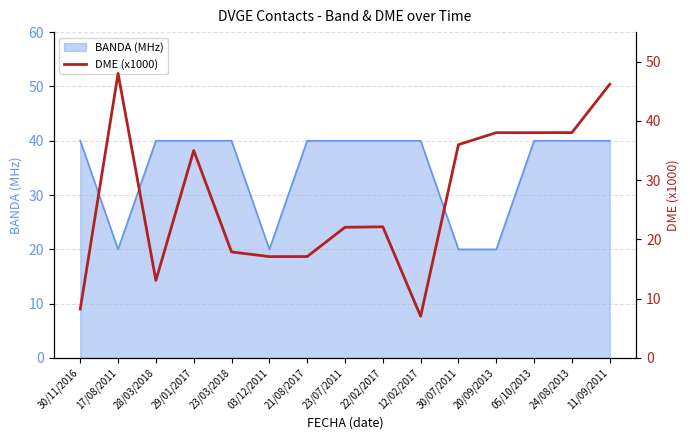

Where is the data nearest to the value 27?

22/02/2017